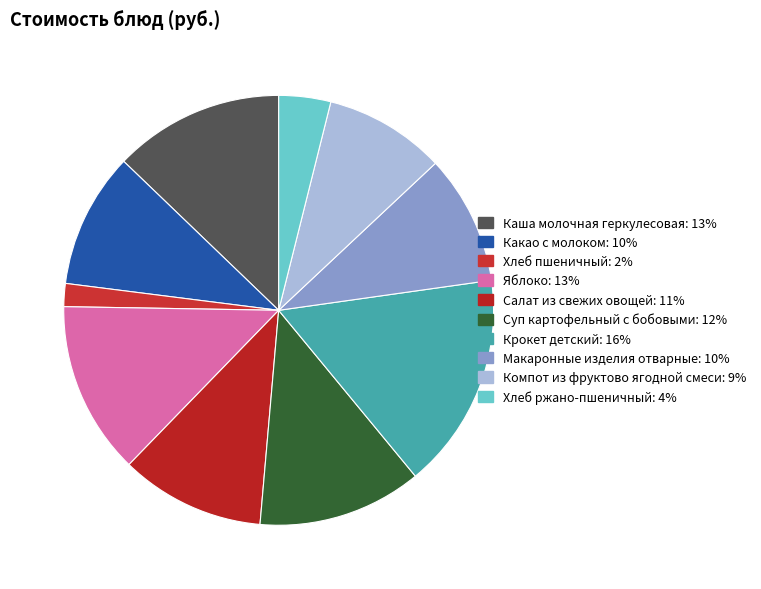

The Крокет детский slice represents 10% of the pie. True or false?

False